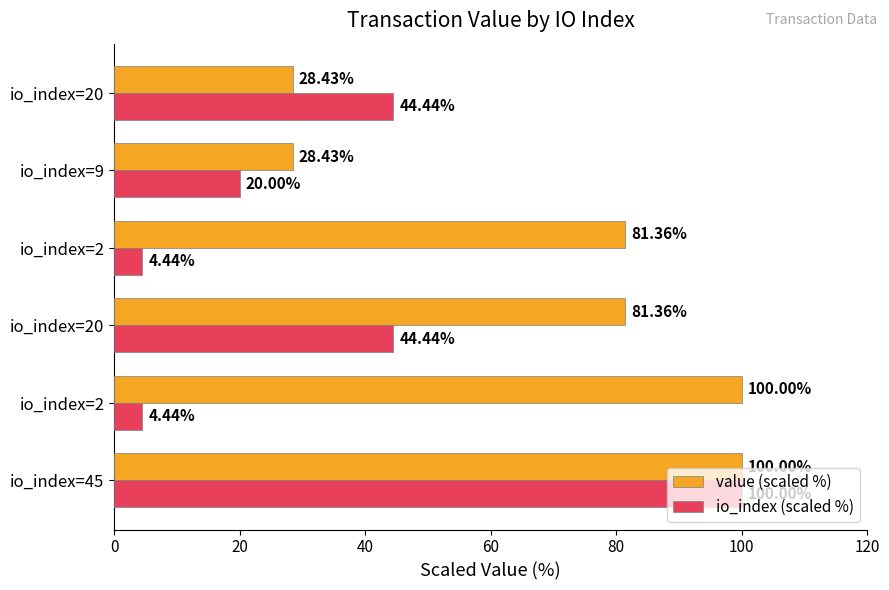

How many data points in io_index (scaled %) are above 44?

3